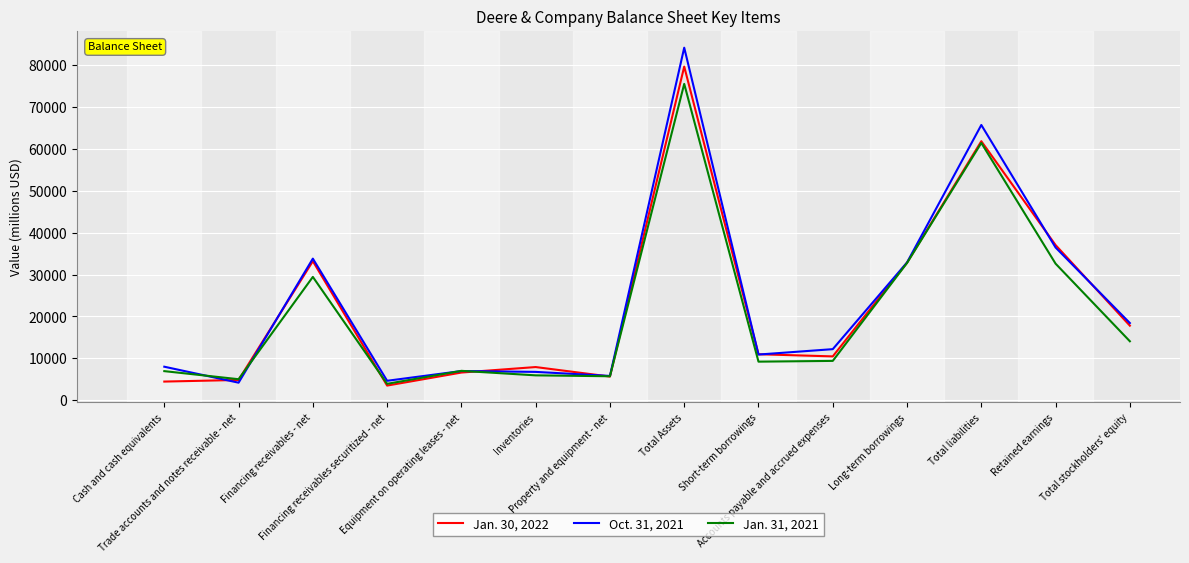

Which series has the largest range (max minus min)?

Oct. 31, 2021